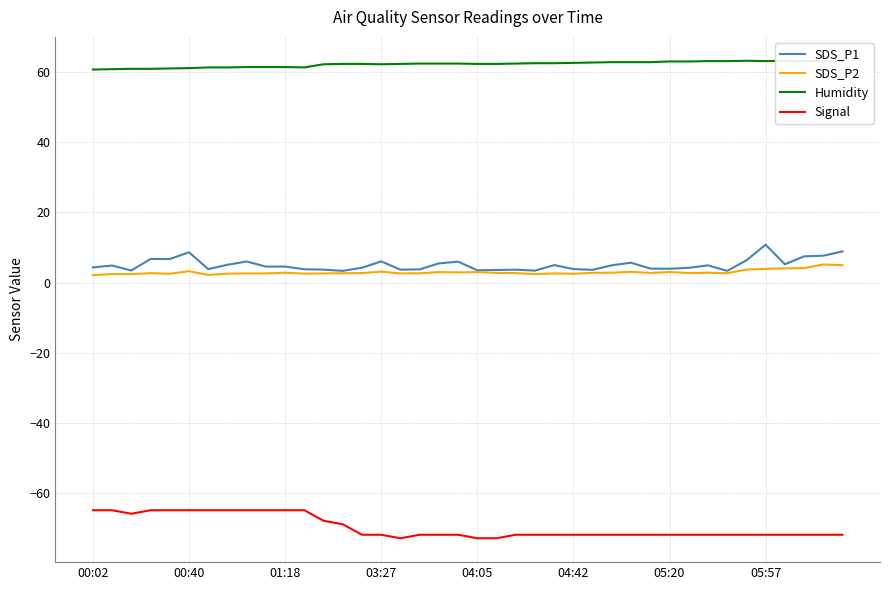

What is the difference between the maximum and minimum values in the Signal series?

8.0